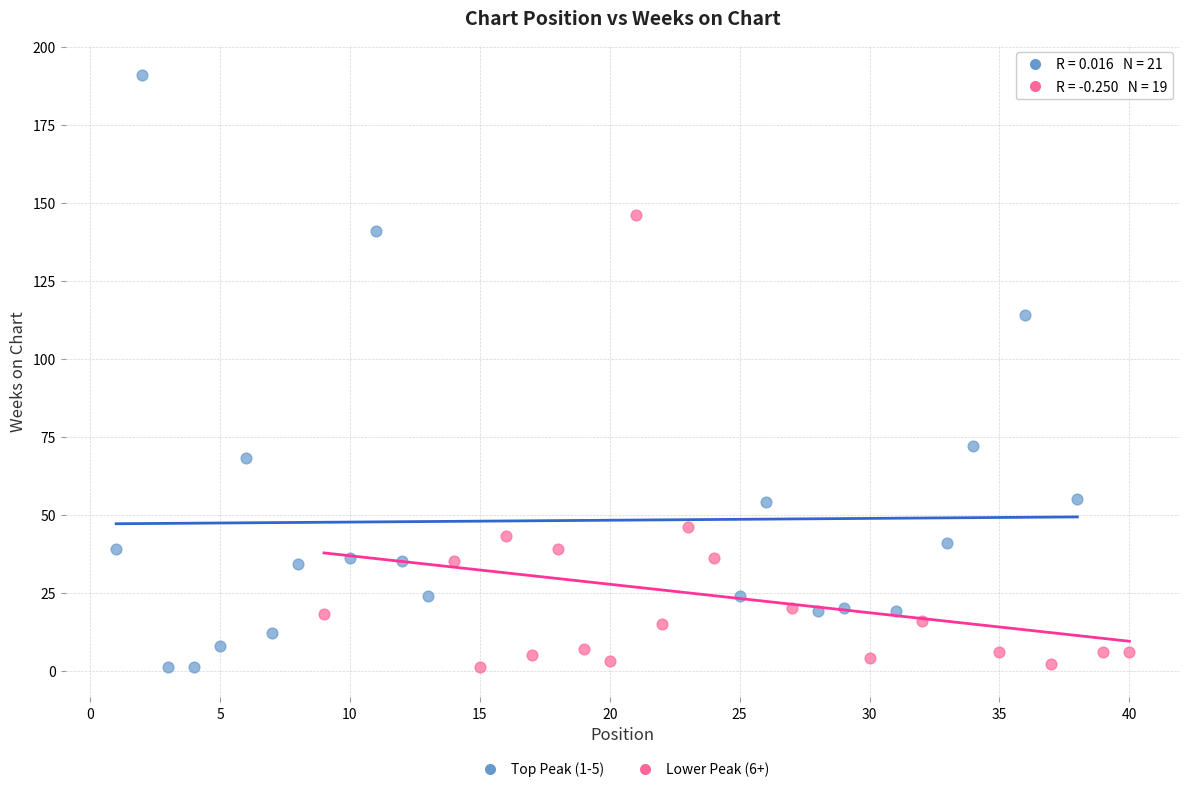

Which series has the widest spread of Y values?

Top Peak (1-5)